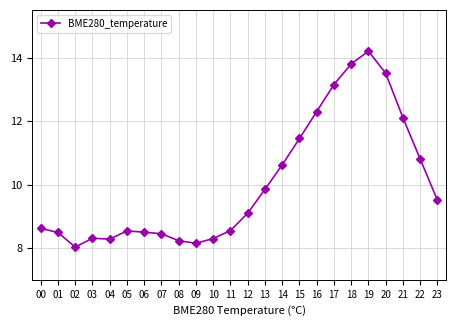

At which label is the value closest to 11?

22